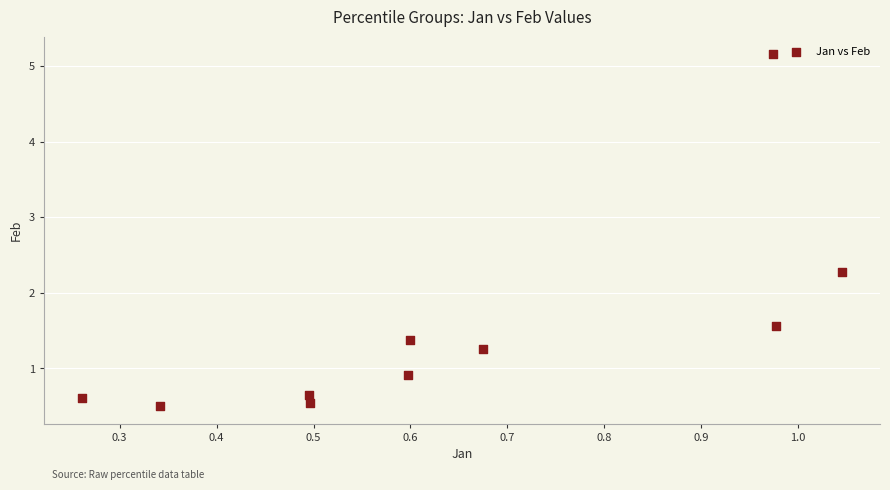

What Y value in the scatter plot is closest to 2?

2.3